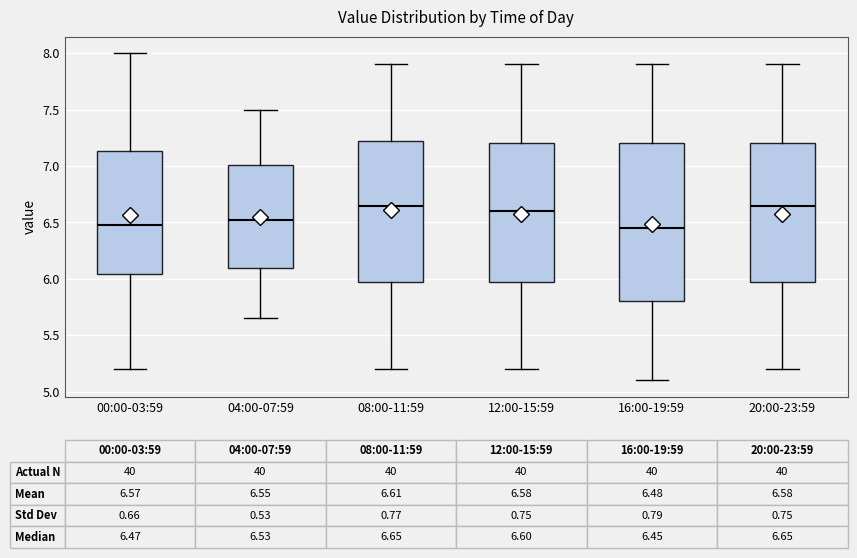

Which box is the tallest, from its lower edge to its upper edge?

16:00-19:59